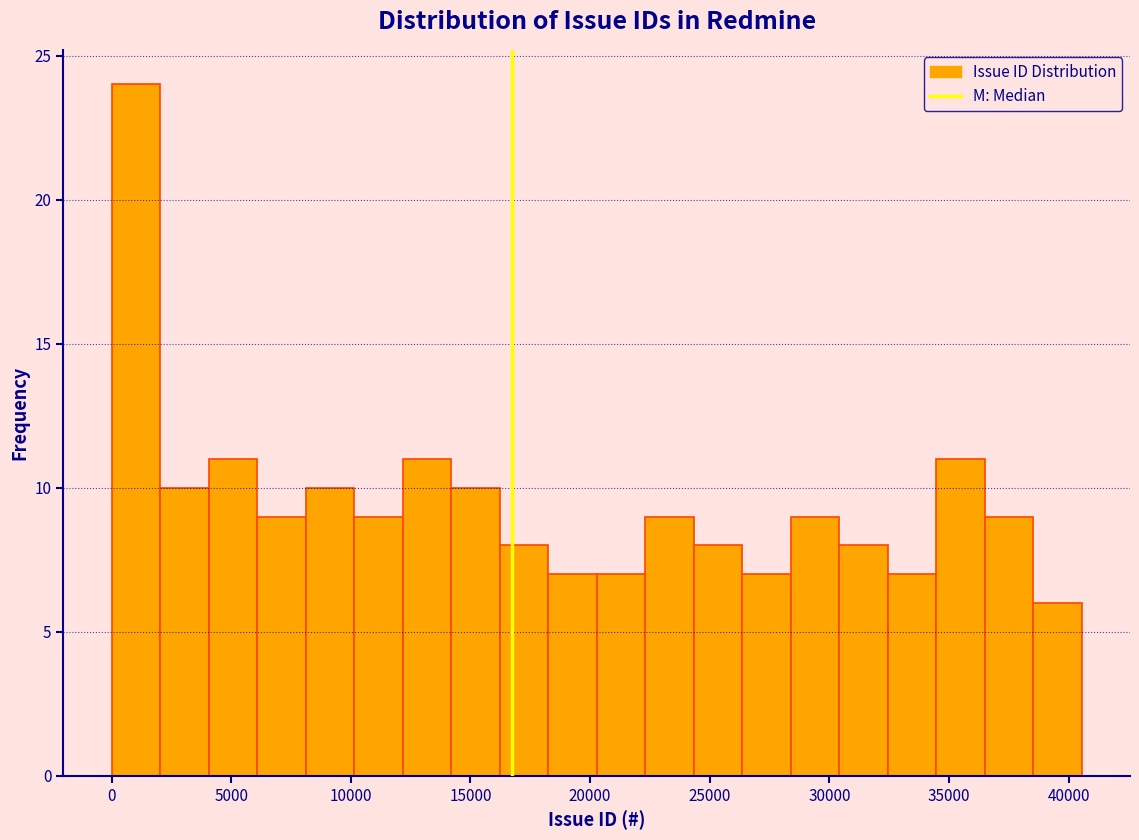

How tall is the bar that spans 16000 to 18000 on the x-axis? Neither the bar edges nor the heights are printed on the chart, so give them approximately, as read against the axes.

8